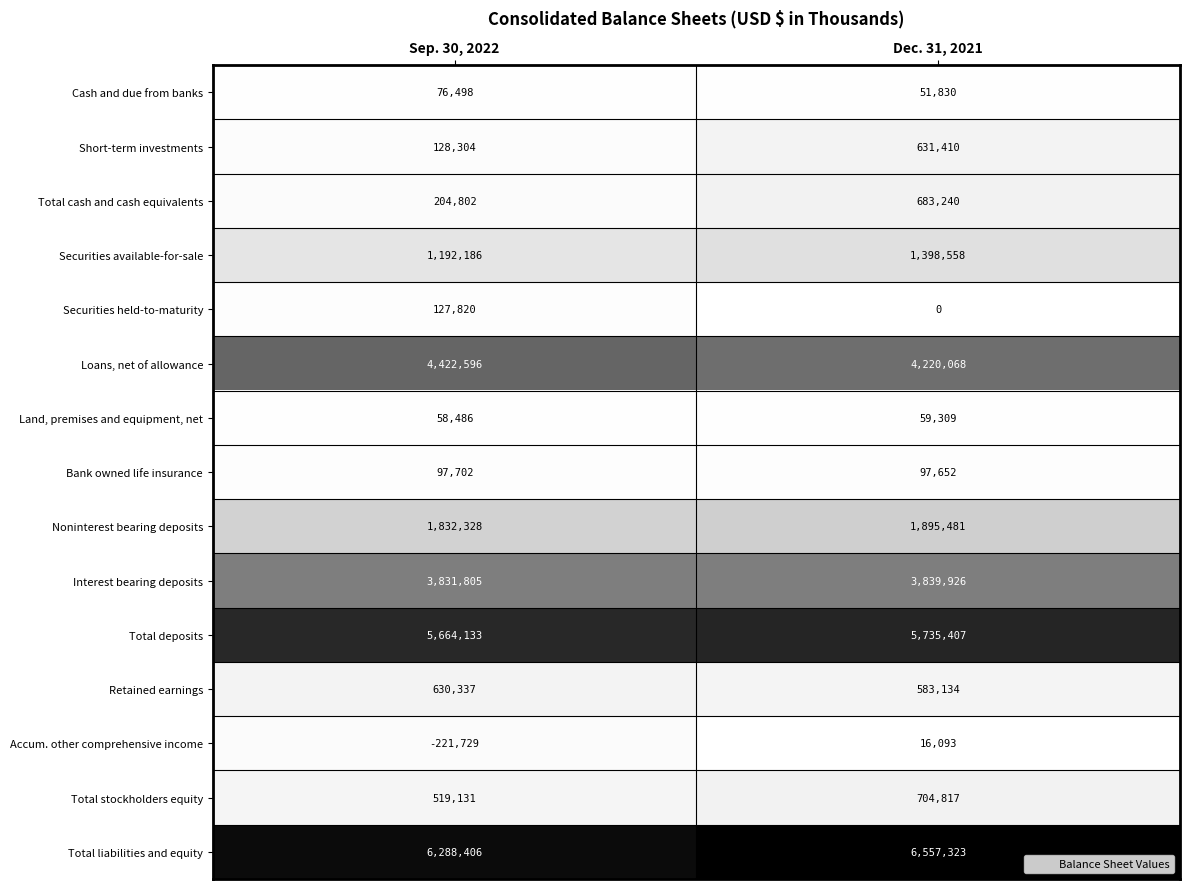

Between Sep. 30, 2022 and Dec. 31, 2021, which series saw the biggest shift?

Short-term investments